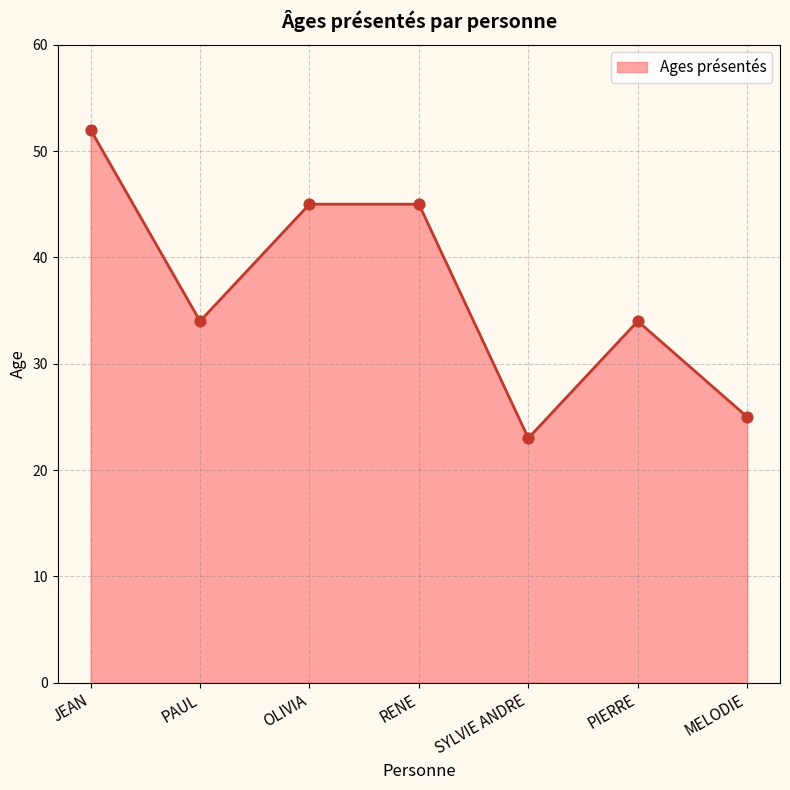

Approximately how many times larger is the value at PAUL compared to JEAN?

0.7